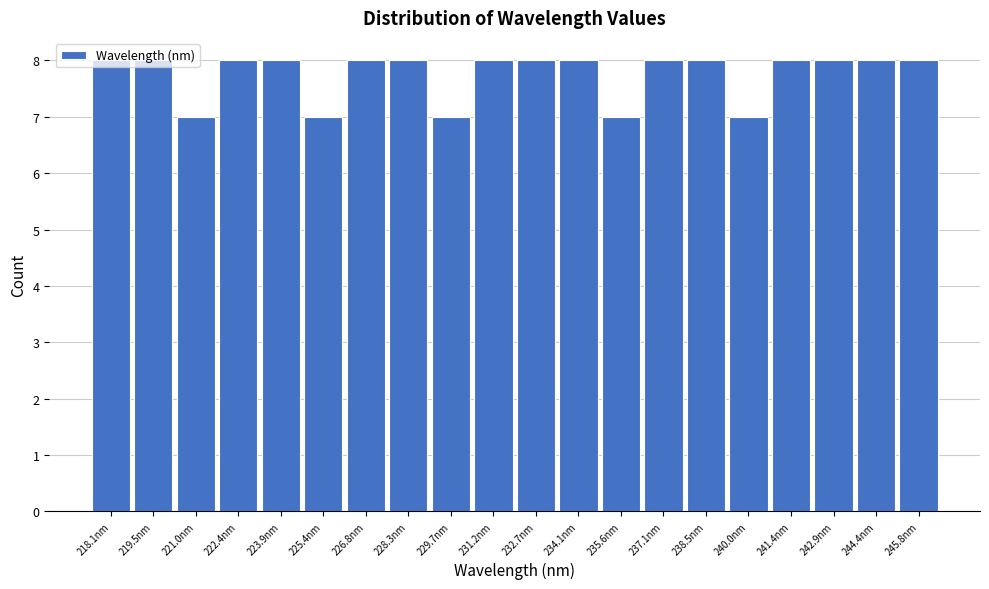

What is the sum of all values?

155